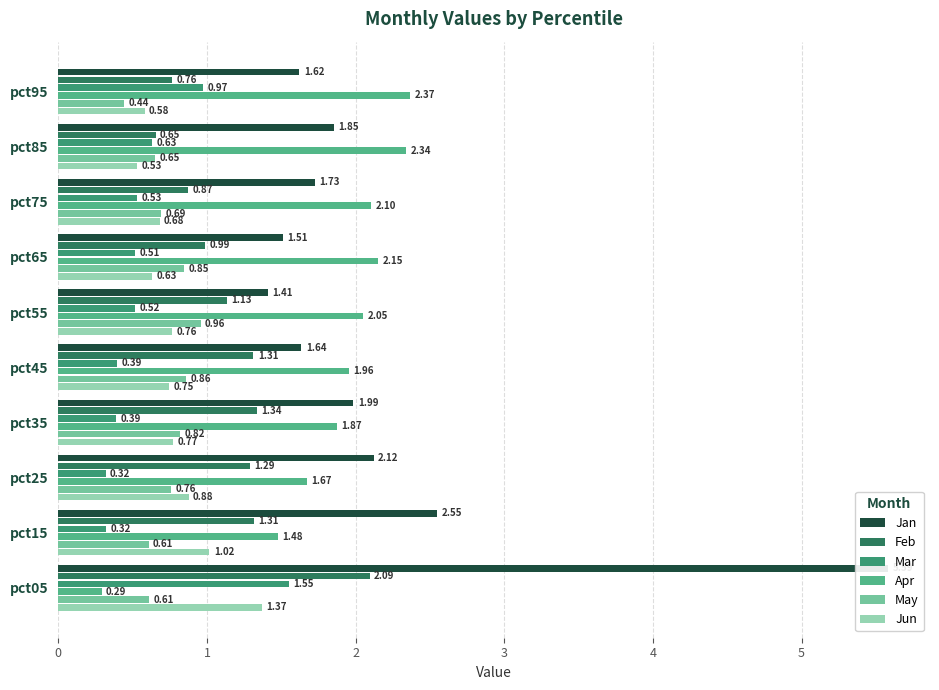

What is the value of the Jun bar at the 2nd from the left?

1.0